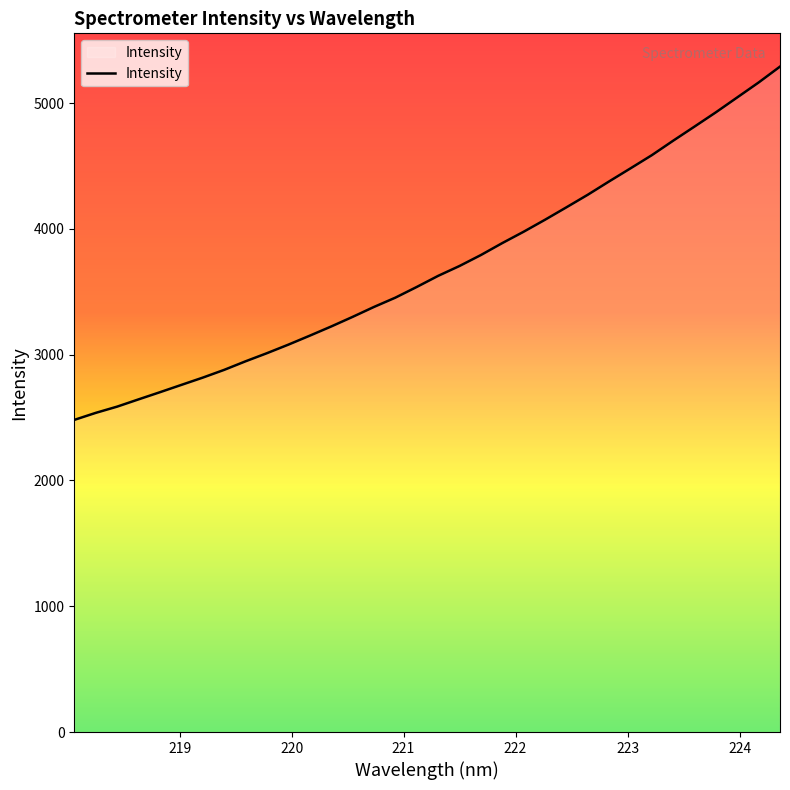

True or false: the data has more than 2 interior local peaks.

False